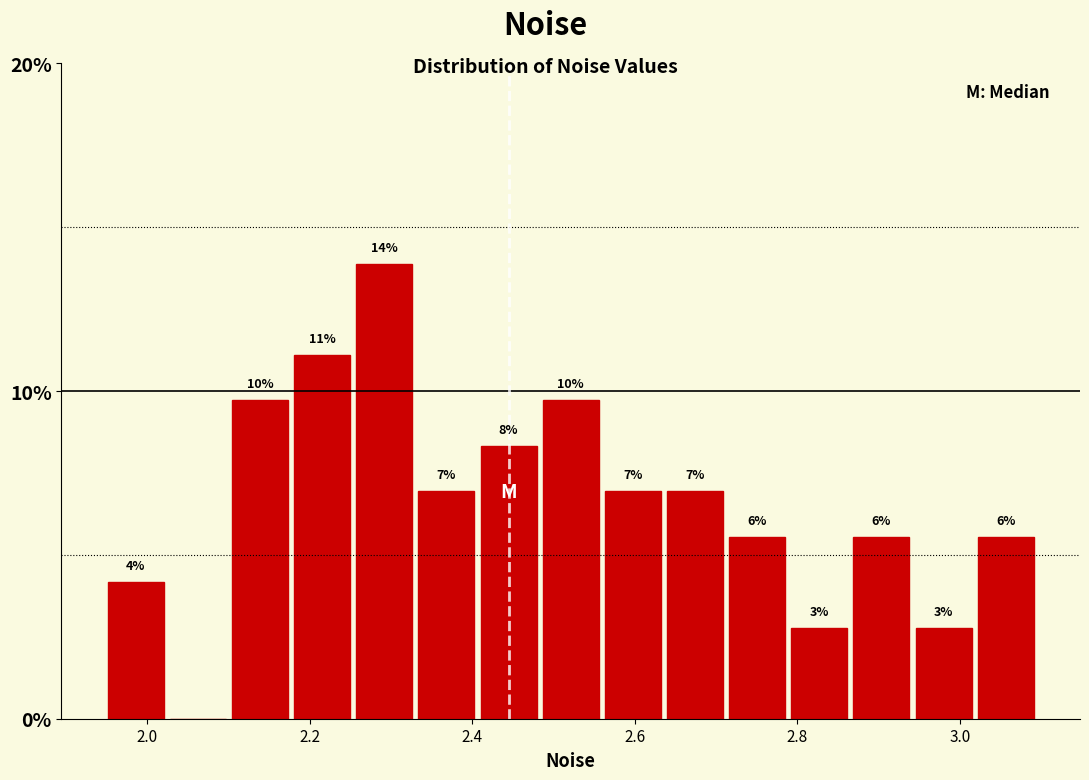

Read against the x-axis, roughly where is the centre of the tallest bar?

2.30